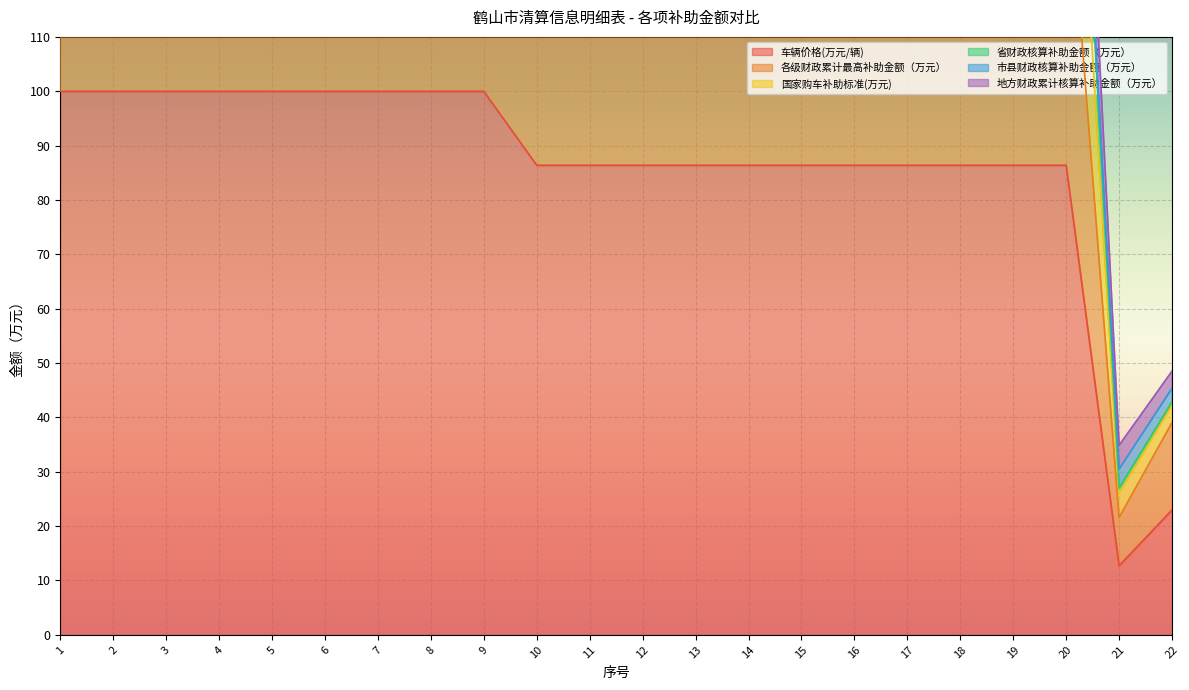

True or false: 车辆价格(万元/辆) has a value of 86.4 at 19.

True